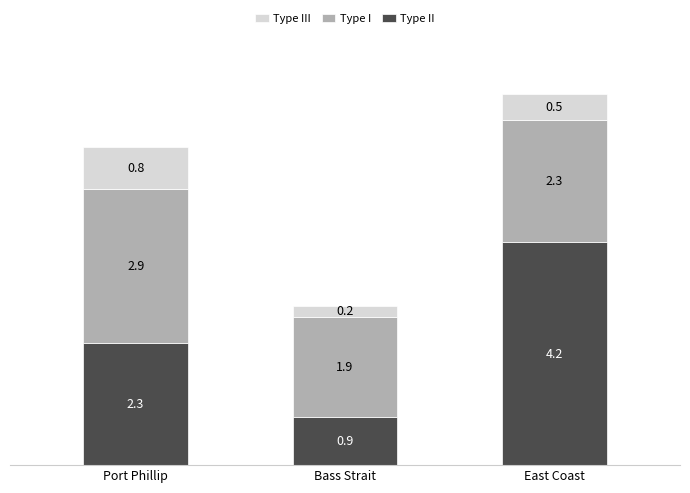

What is the total value across all series at Port Phillip?

6.0